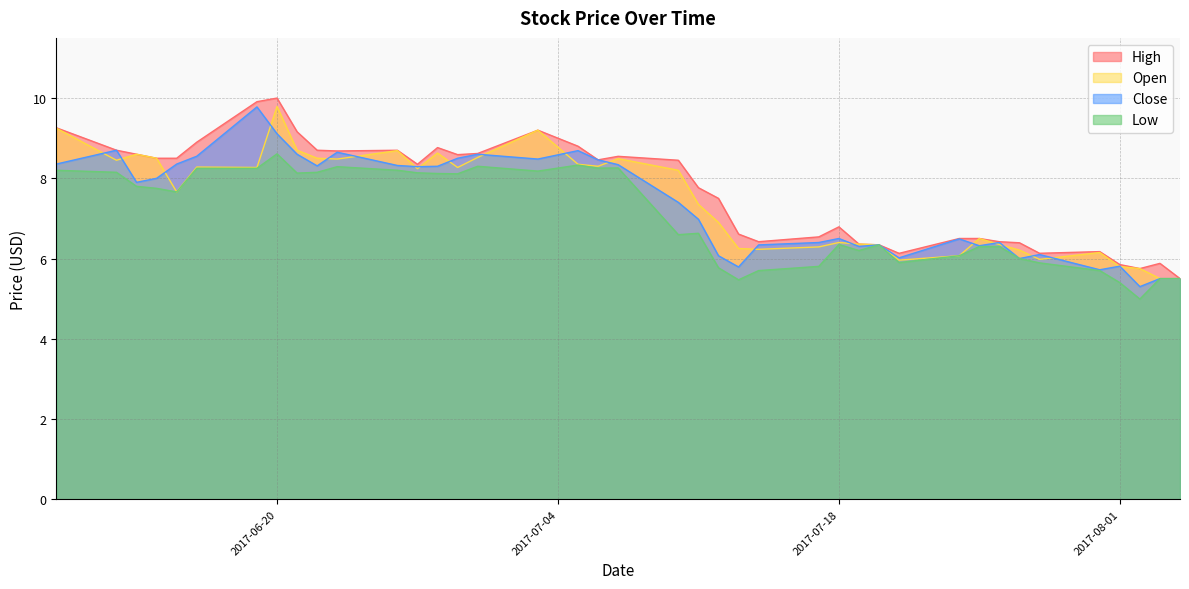

What is the sum of the Open values at 2017-07-27 and 2017-06-16?

14.5